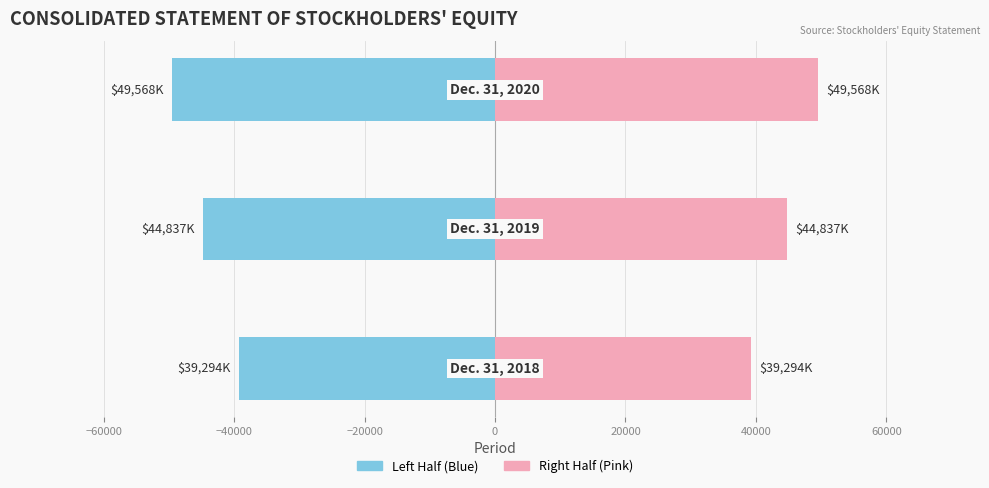

The 2018-2019 Change series shows -78287.3 at −40000. True or false?

False